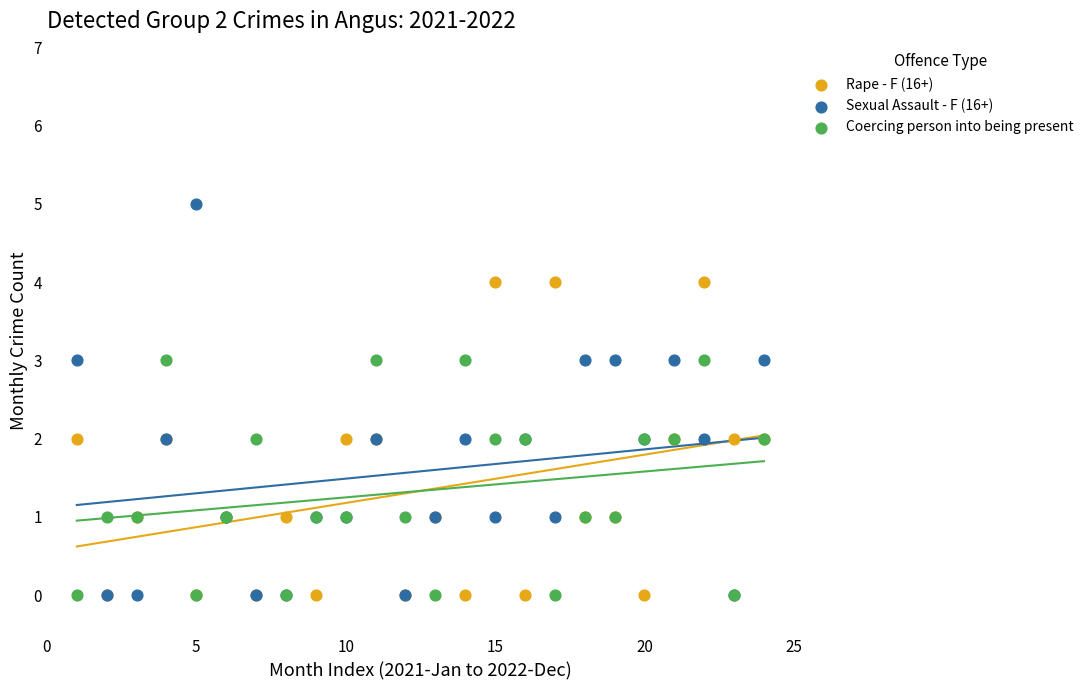

Which series has the widest spread of Y values?

Sexual Assault - F (16+)